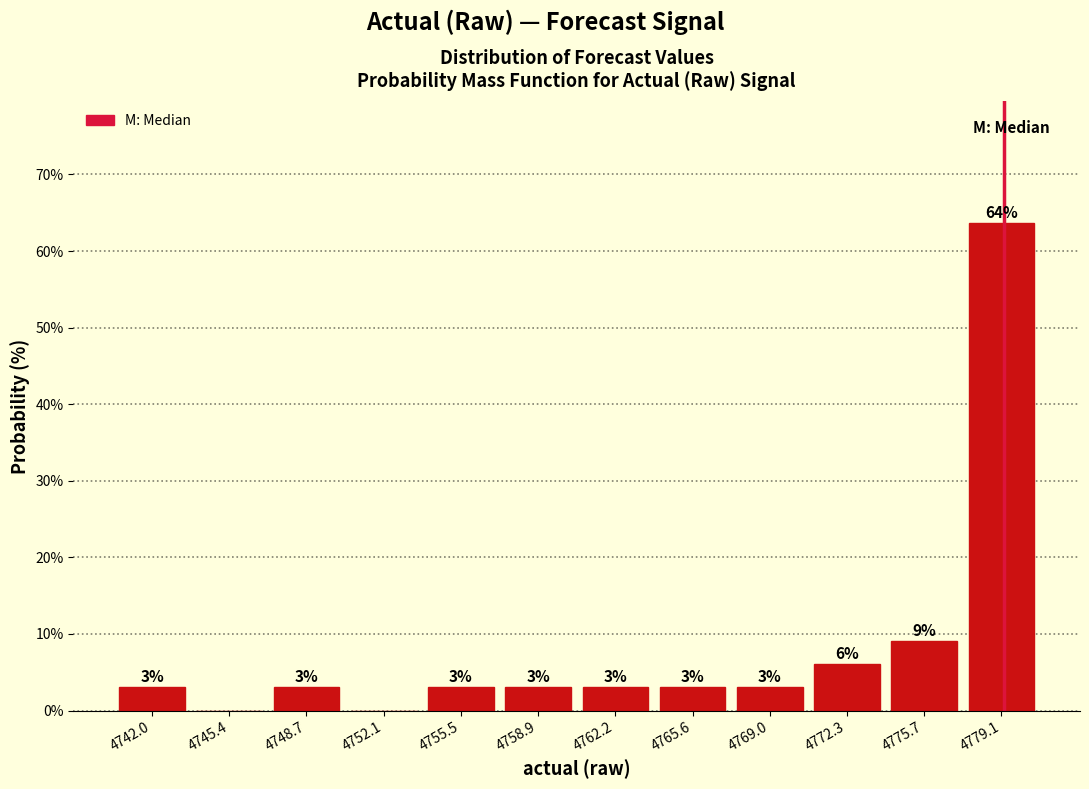

Over which range of the x-axis is the bar tallest?

4777.5 to 4781.0